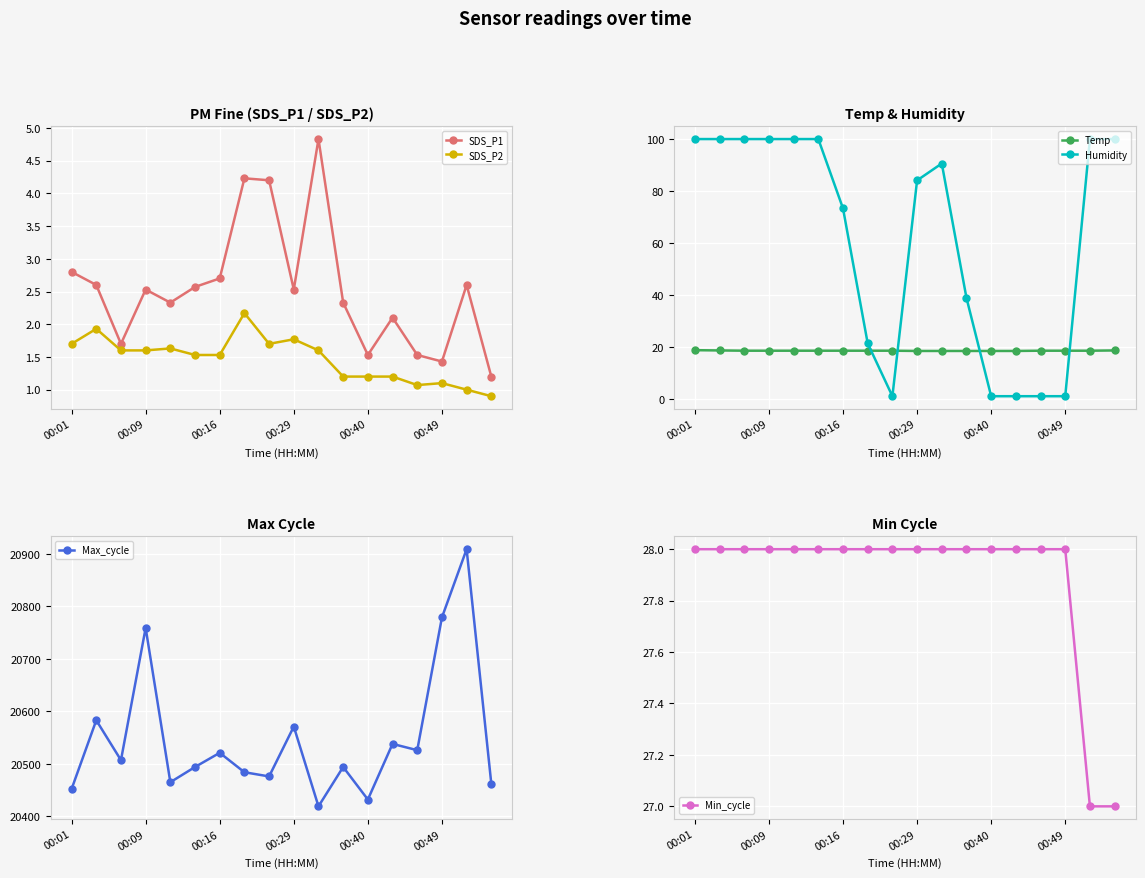

True or false: Min_cycle and Temp intersect in this chart.

False